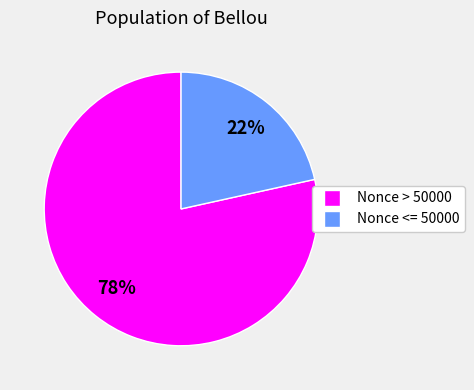

How many segments does this pie chart have?

2